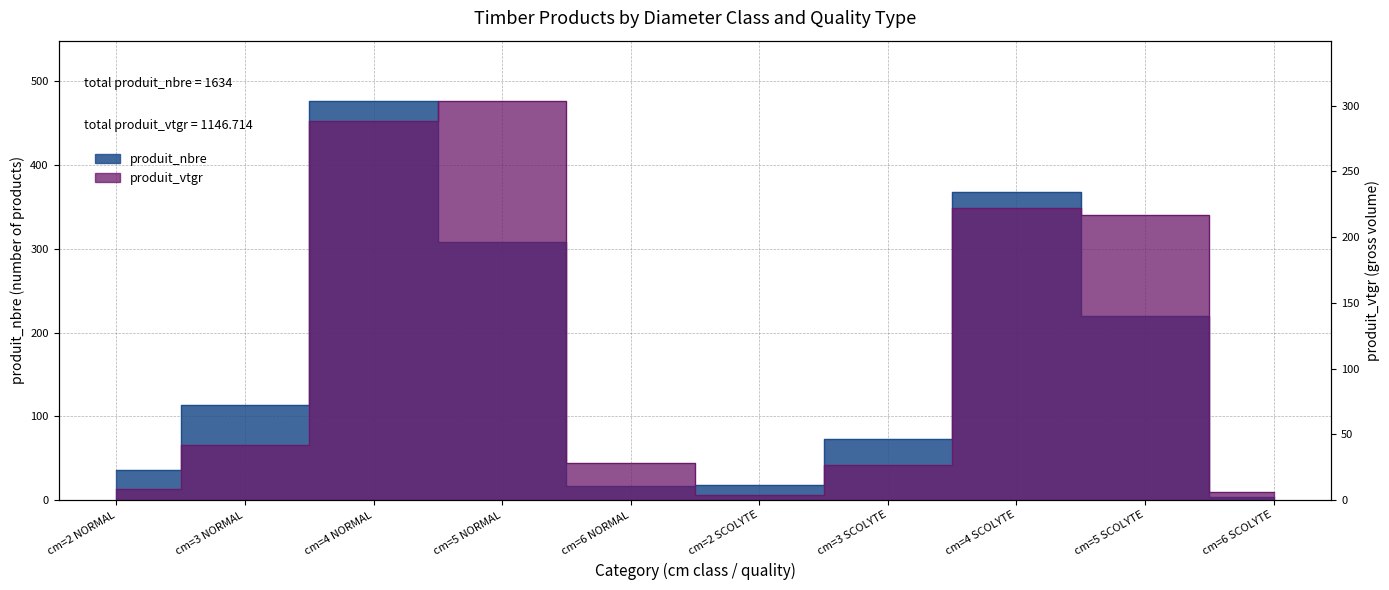

Which series changed the most between cm=2 SCOLYTE and cm=3 SCOLYTE?

produit_nbre